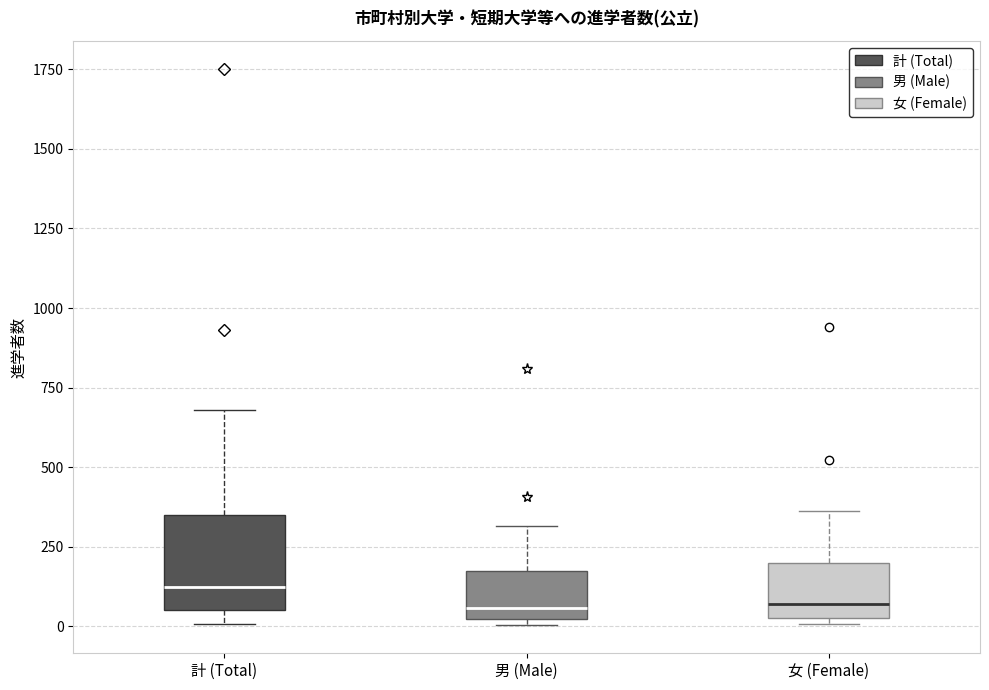

Where does the upper whisker of the box for 男 (Male) end on the y-axis? The values are not printed on the chart, so give them approximately, as read against the axis.

300